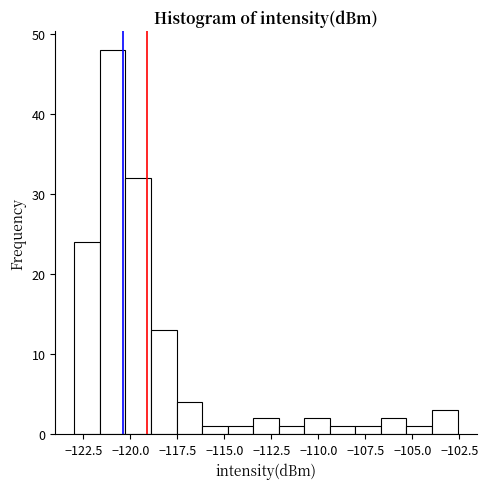

Read against the x-axis, roughly where is the centre of the tallest bar?

-121.0